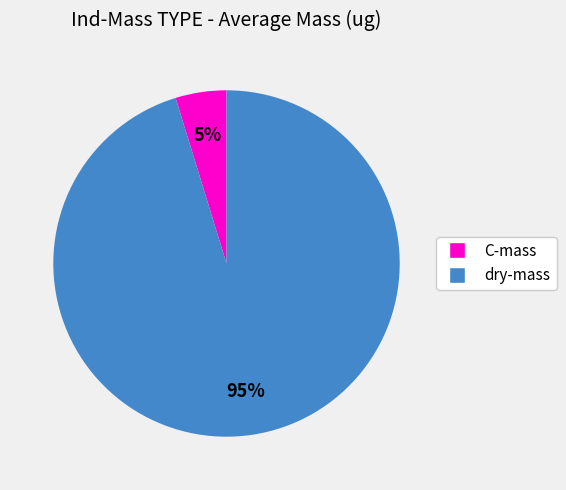

To the nearest percent, what percentage of the pie is dry-mass?

95%